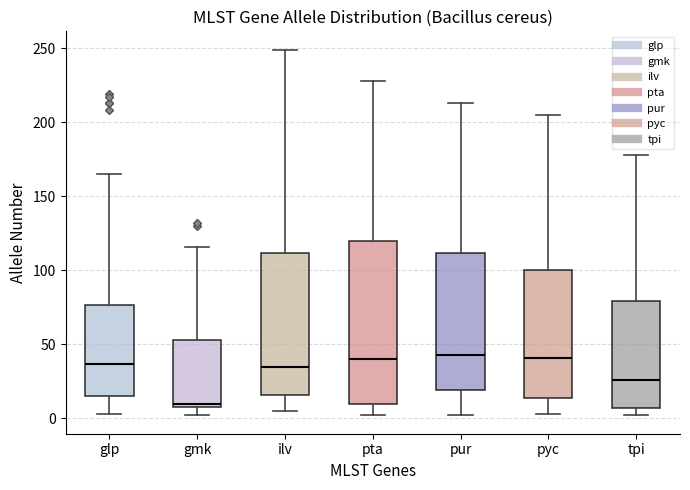

Where is the lower edge of the box for pur on the y-axis? The values are not printed on the chart, so give them approximately, as read against the axis.

20